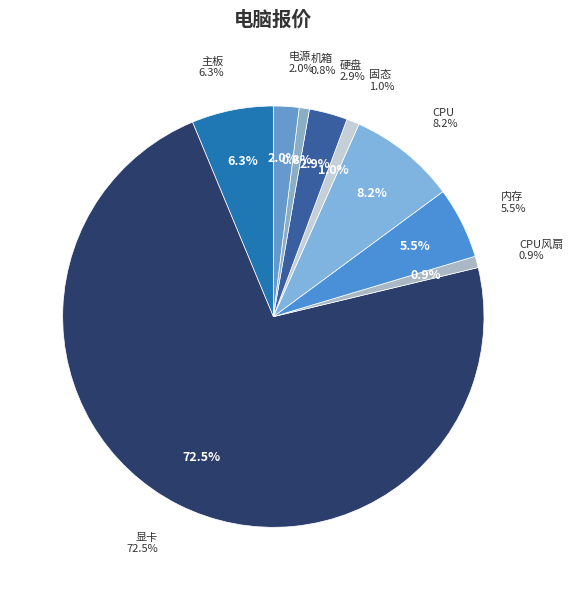

How many slices are in this pie chart?

9